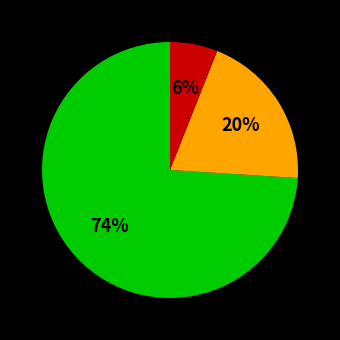

To the nearest percent, what is the difference between the largest and smallest slice percentages?

68%